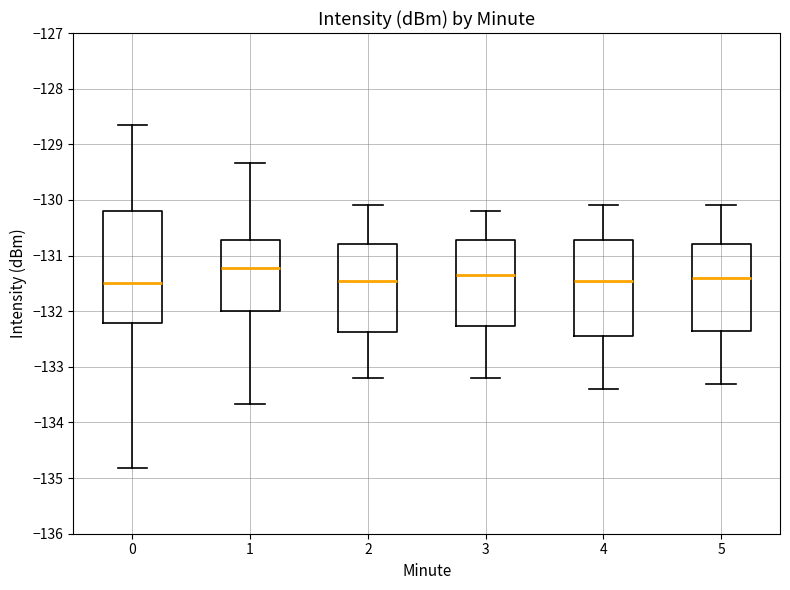

Where is the lower edge of the box at x = 1 on the y-axis? The values are not printed on the chart, so give them approximately, as read against the axis.

-132.0